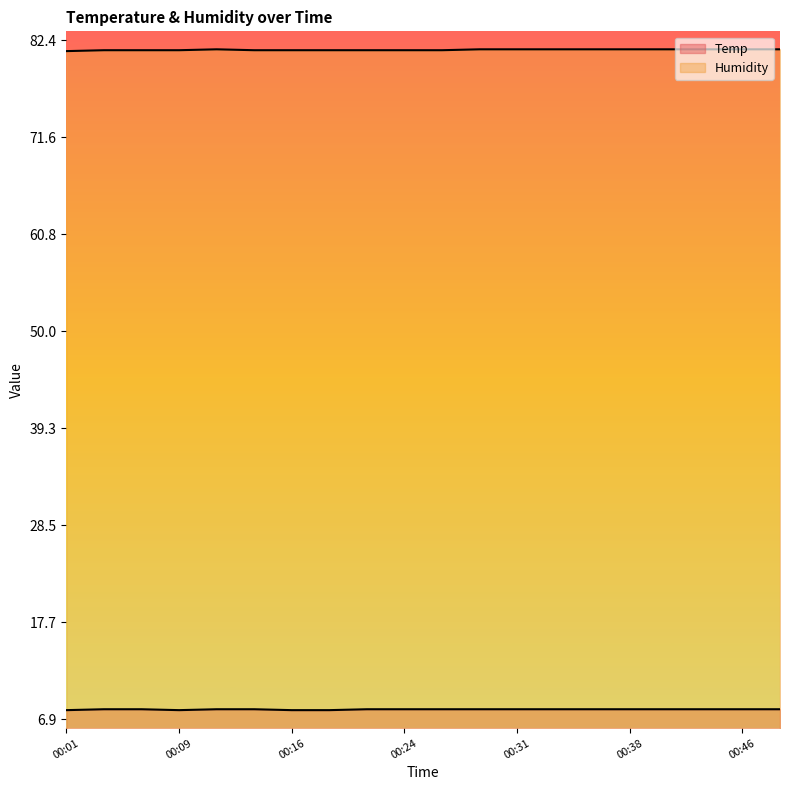

Is it true that Temp equals 8.0 at 00:26?

True